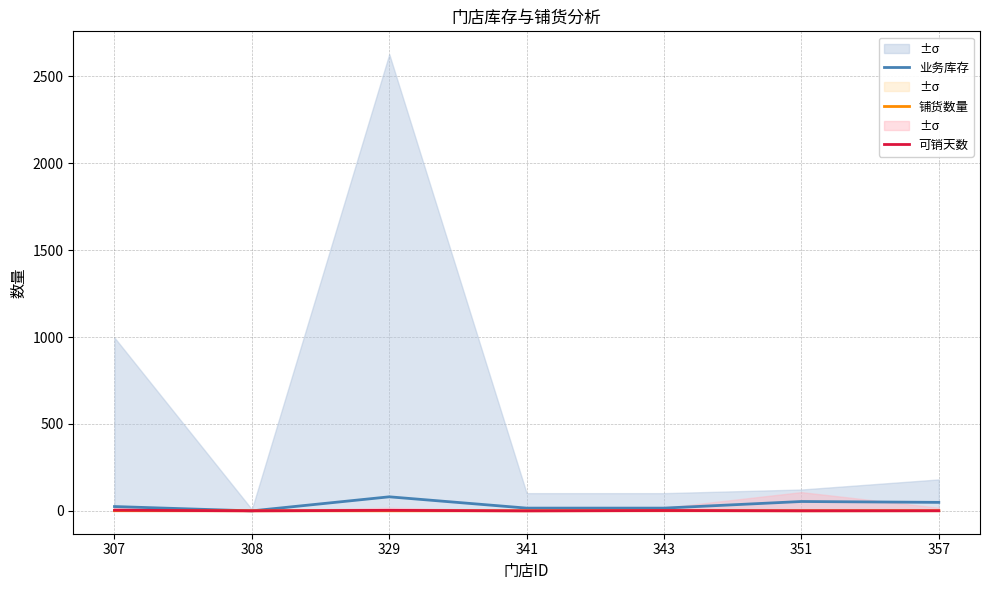

What is the difference between the maximum and minimum values in the 业务库存 series?

81.0